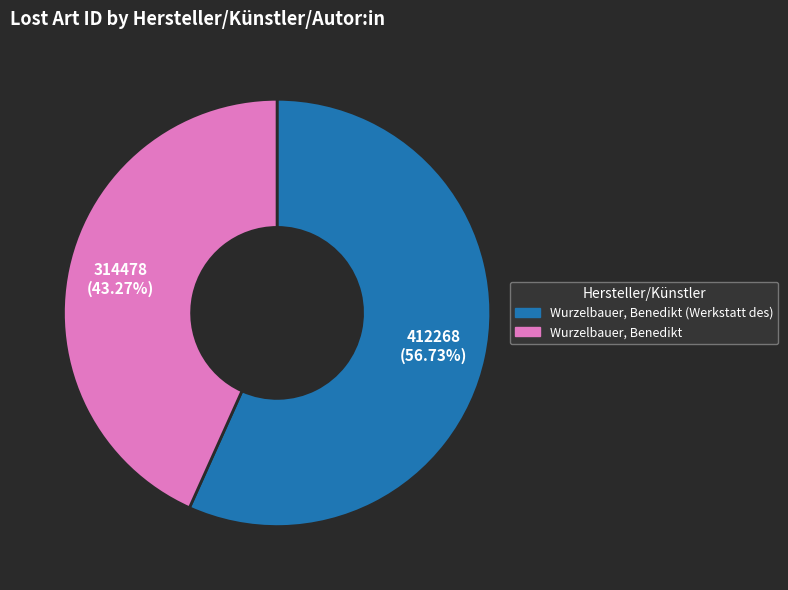

Is there a majority slice in this chart?

Yes